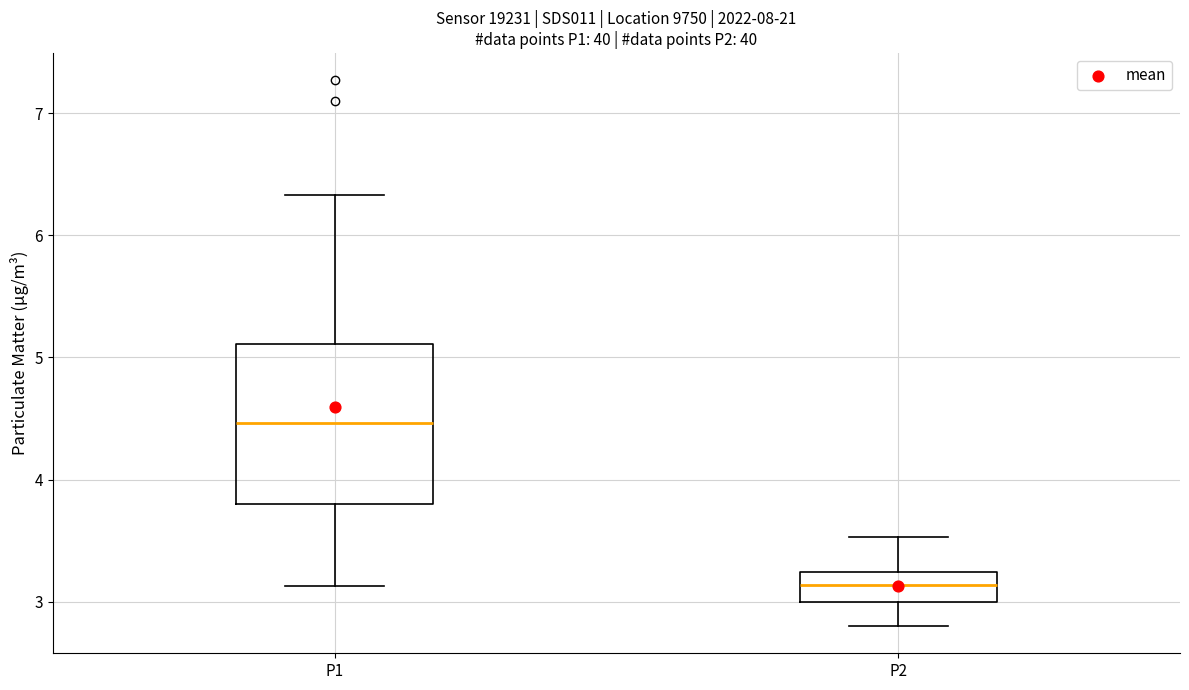

Where is the upper edge of the box for P2 on the y-axis? The values are not printed on the chart, so give them approximately, as read against the axis.

3.2